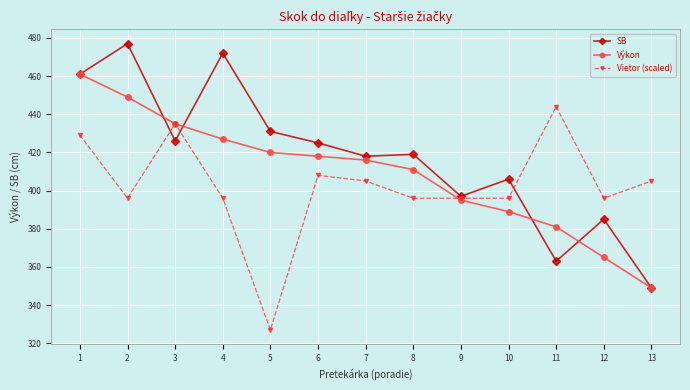

Is the value of Výkon at 9 greater than the value of Vietor (scaled) at 13?

No